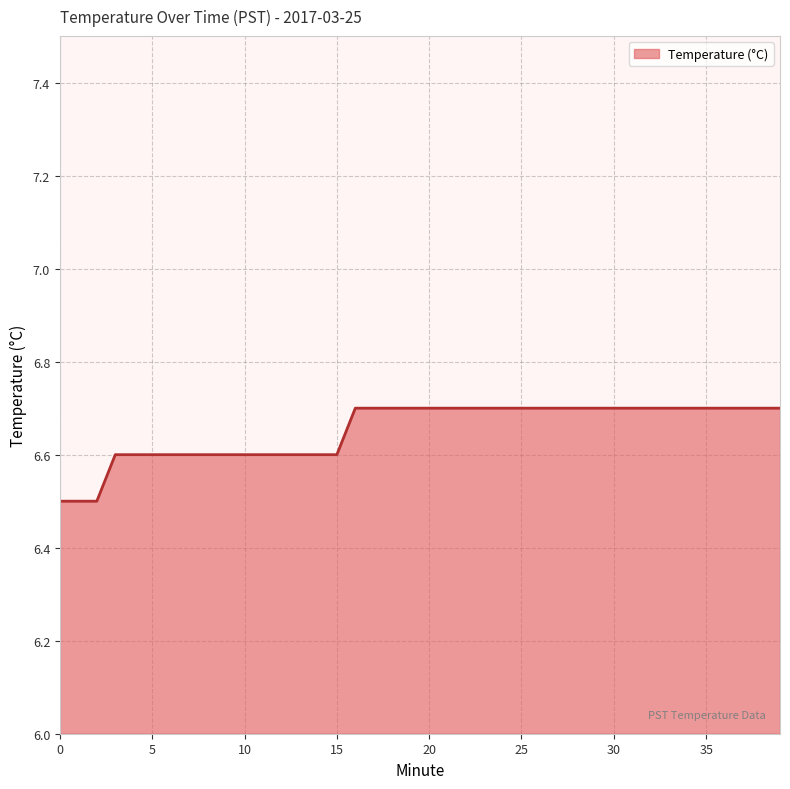

What is the difference between the maximum and minimum values?

0.2